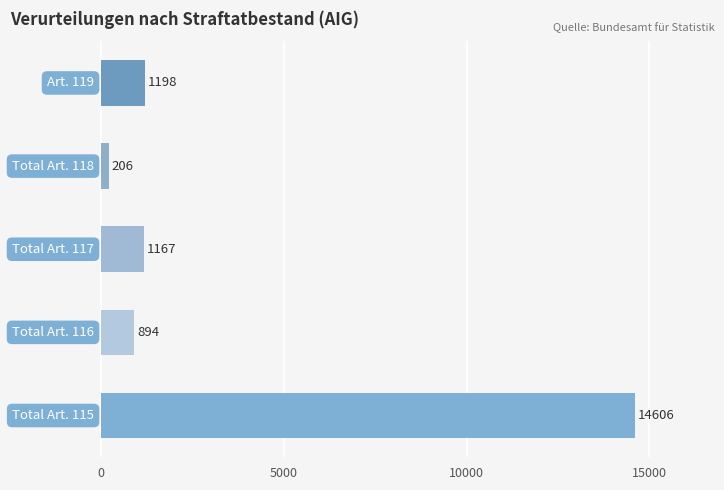

What is the difference between the maximum and minimum values?

14400